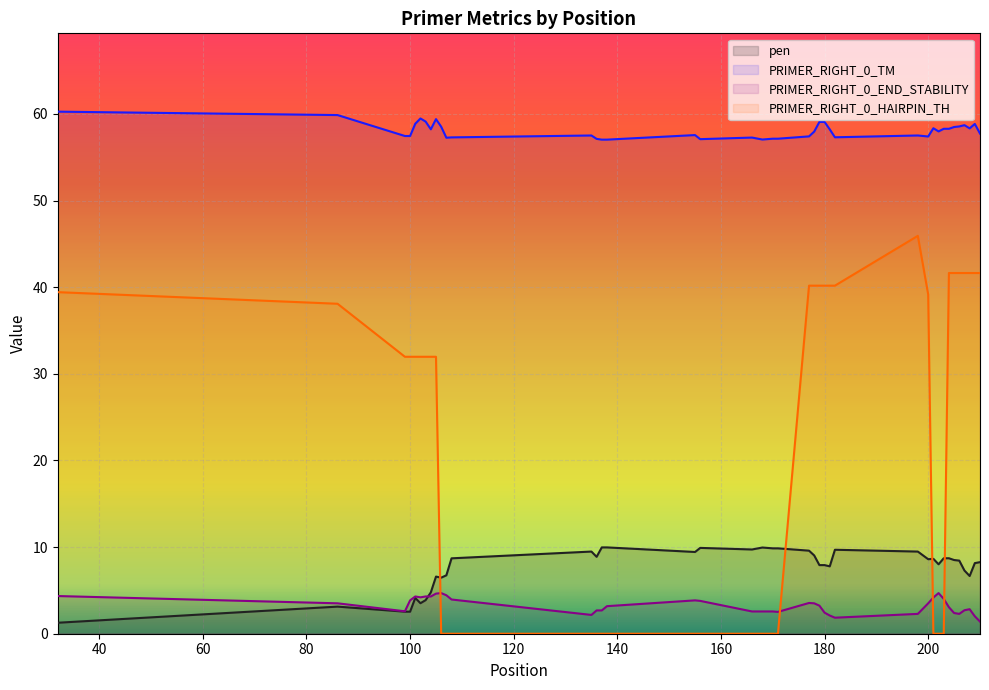

Which series ends up on top after the final intersection of PRIMER_RIGHT_0_HAIRPIN_TH and PRIMER_RIGHT_0_END_STABILITY?

PRIMER_RIGHT_0_HAIRPIN_TH